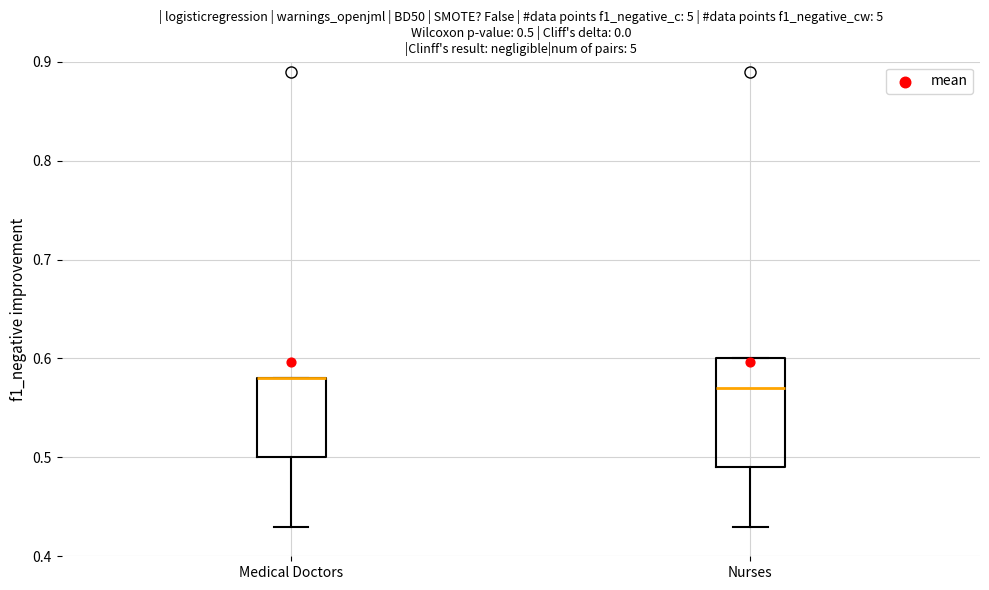

Comparing the boxes themselves (not the whiskers), which one is the tallest?

Nurses